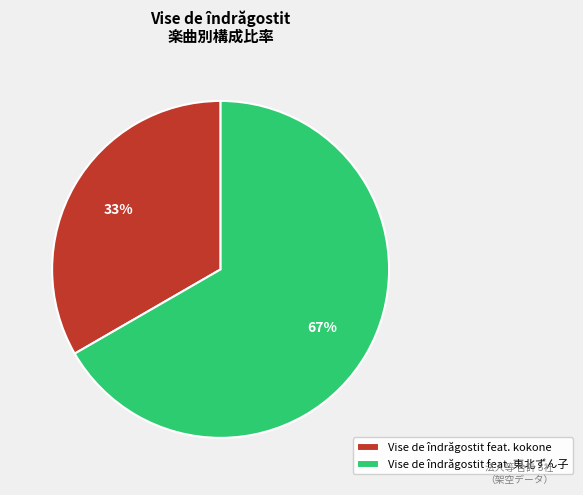

Is it true that Vise de îndrăgostit feat. 東北ずん子 is 58% of the pie?

False